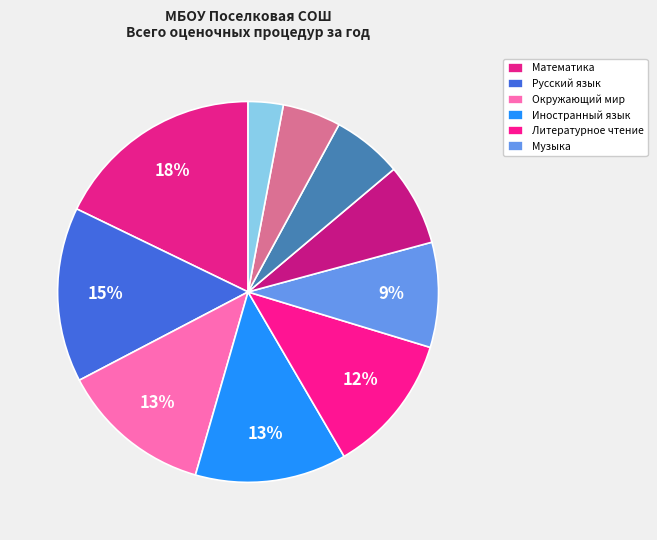

Is there any slice that represents more than half of the pie?

No